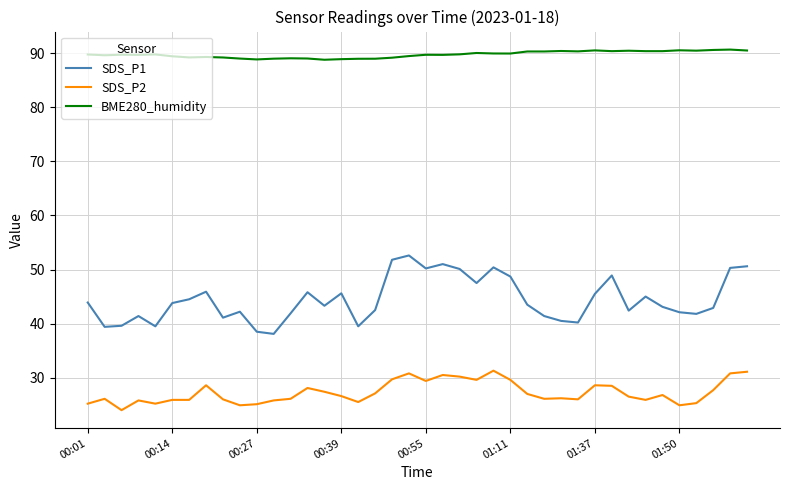

True or false: SDS_P2 and BME280_humidity intersect in this chart.

False